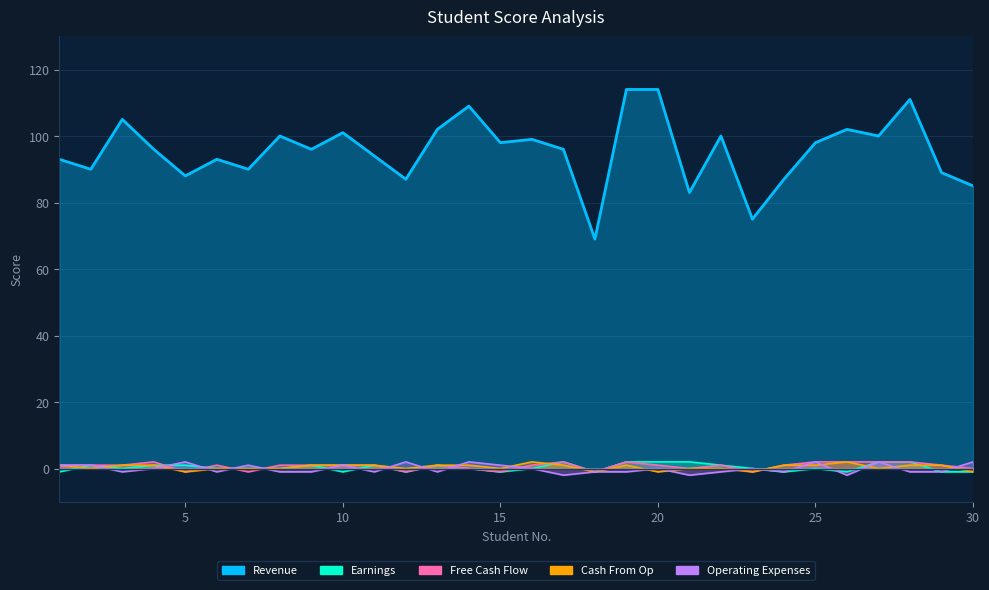

Where do Free Cash Flow and Earnings first cross each other?

4 and 5